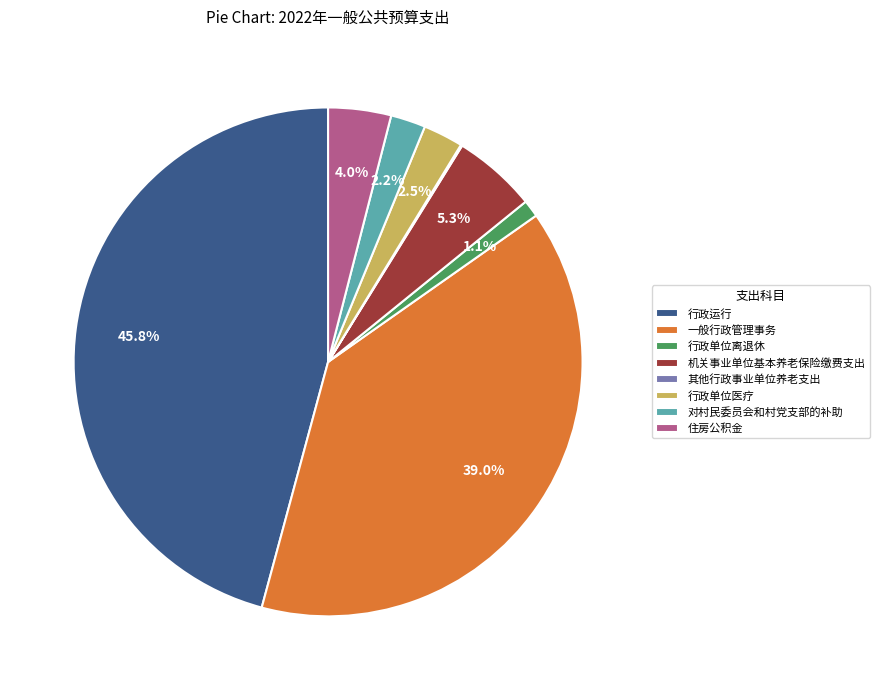

Which has a higher value, 对村民委员会和村党支部的补助 or 机关事业单位基本养老保险缴费支出?

机关事业单位基本养老保险缴费支出